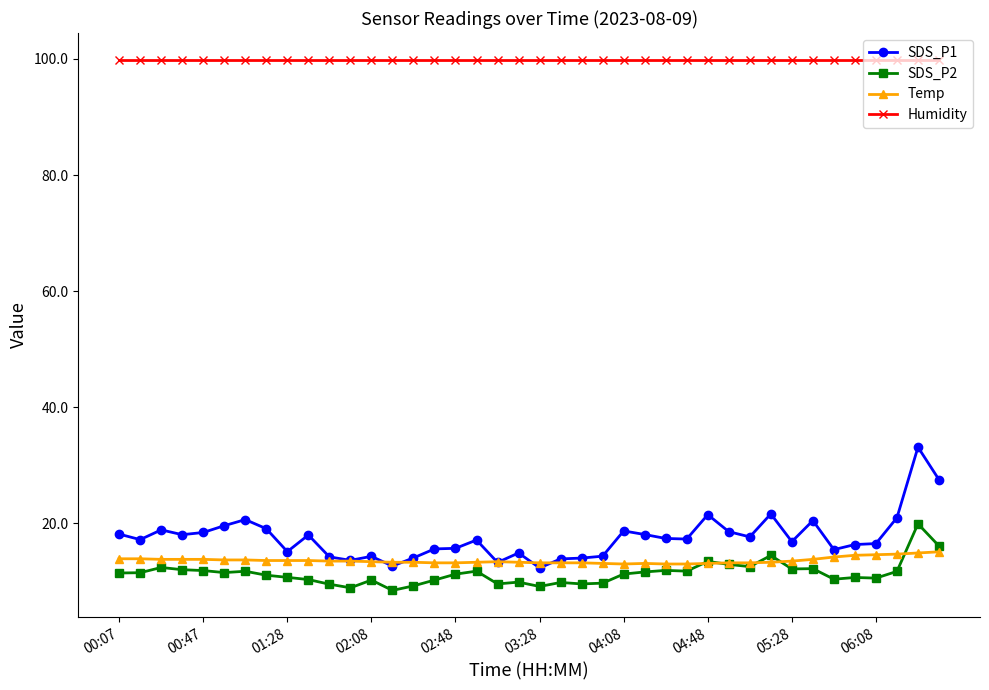

At how many categories does at least one series exceed 86?

40